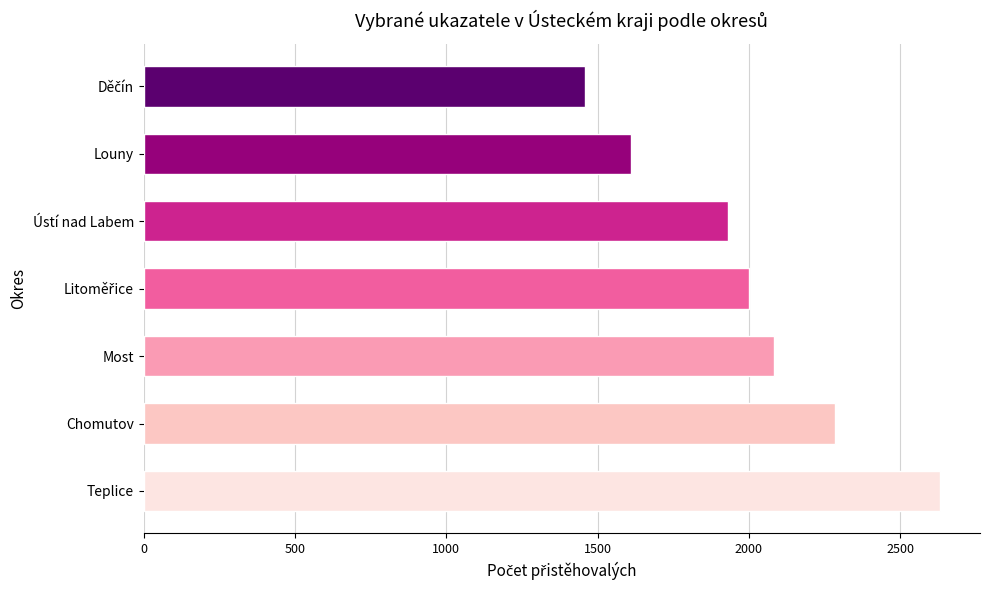

What is the change in value from Ústí nad Labem to Louny?

-322